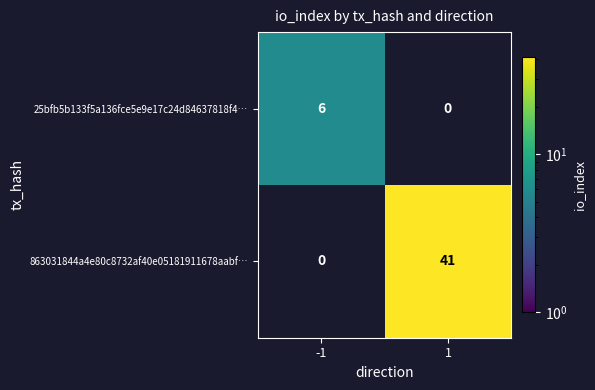

What is the spread (max minus min) of values at -1?

6